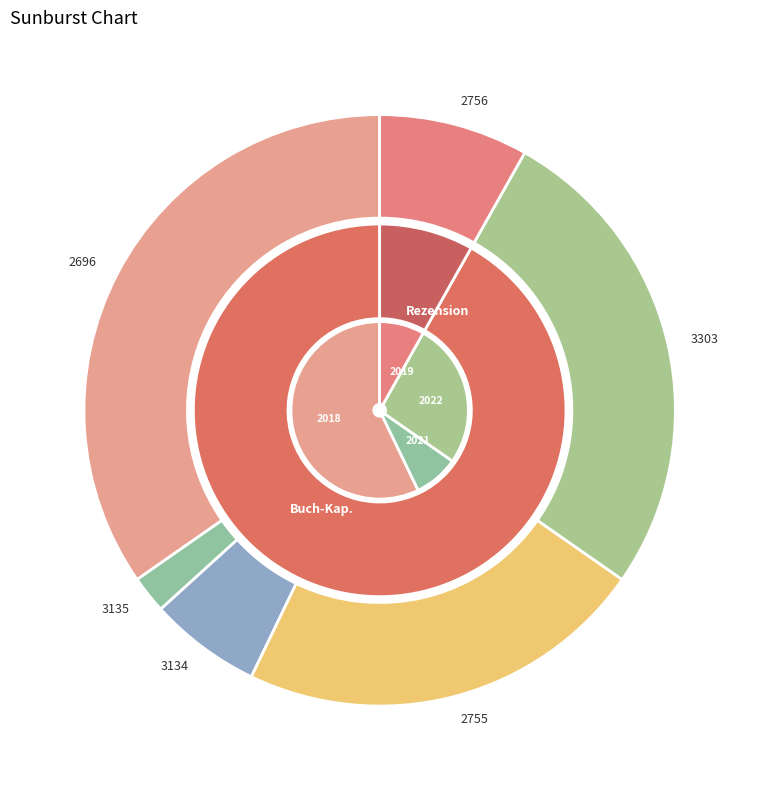

How many segments does this pie chart have?

6